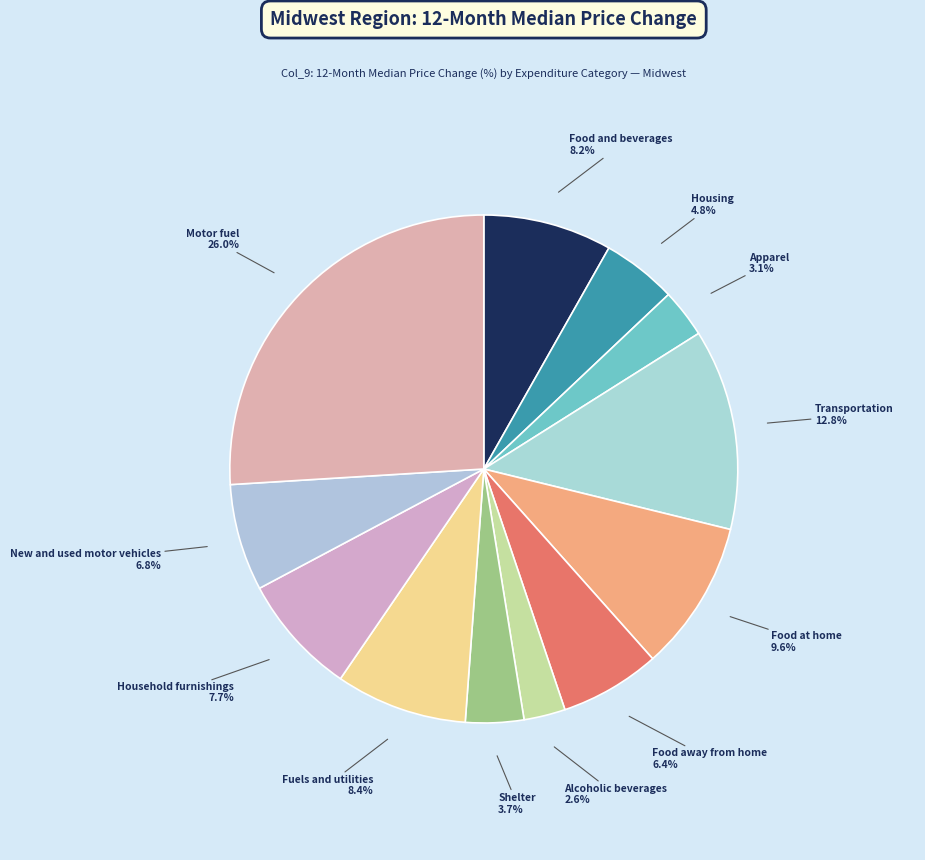

Count the number of slices in the pie.

12